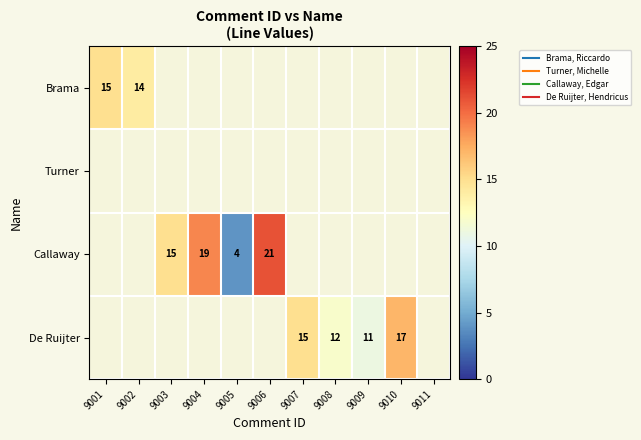

At which label does Brama reach its peak?

9001